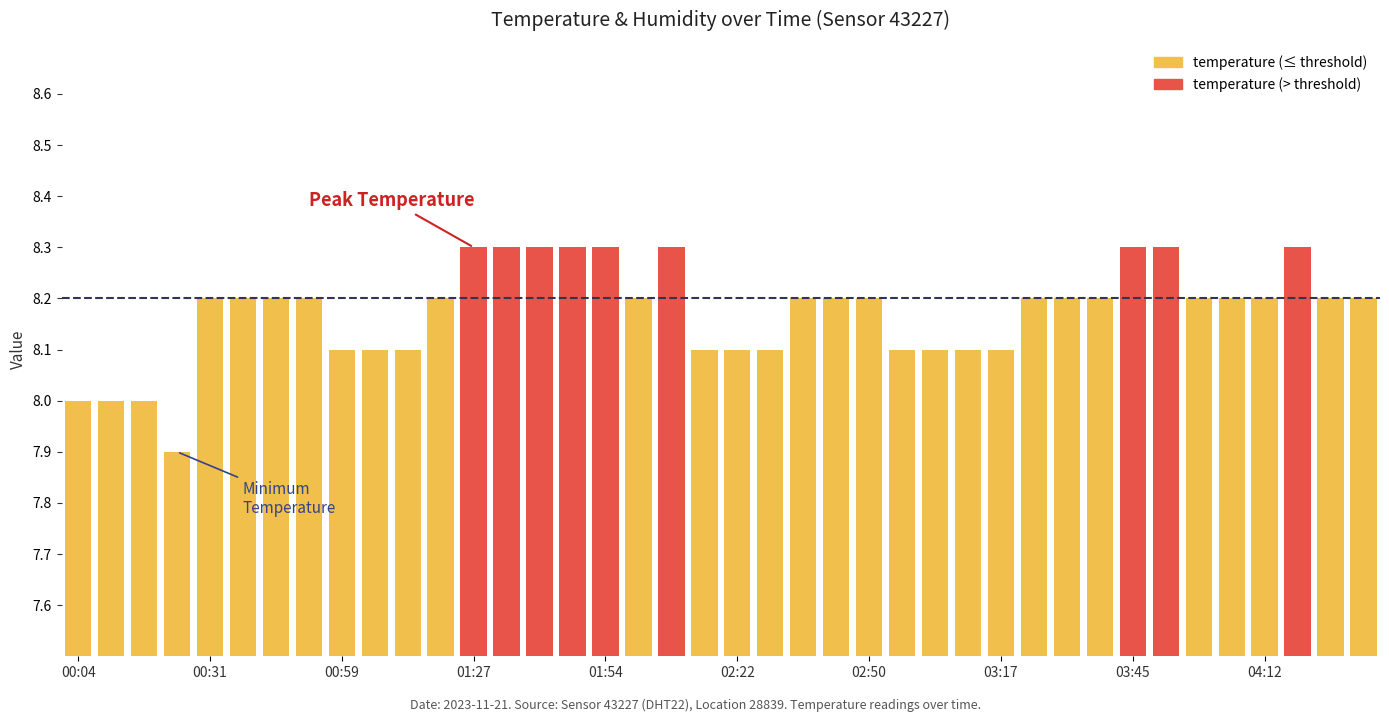

What is the difference between the second highest and second lowest values?

0.3